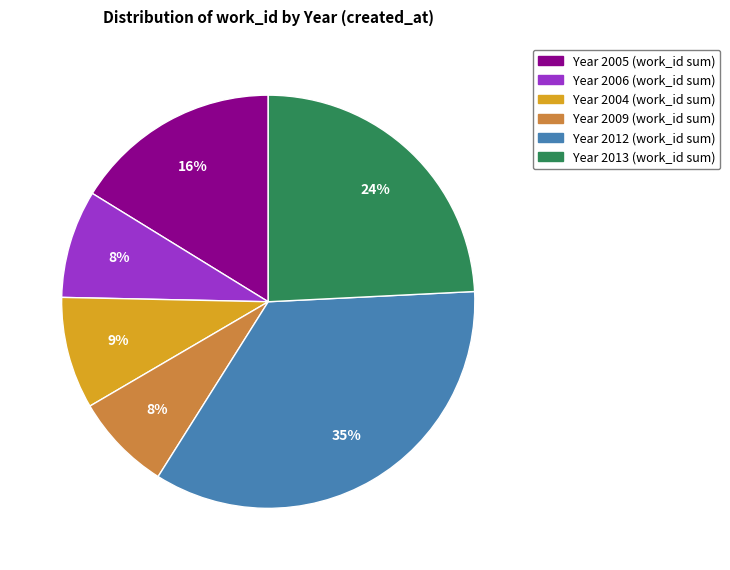

Is there a majority slice in this chart?

No